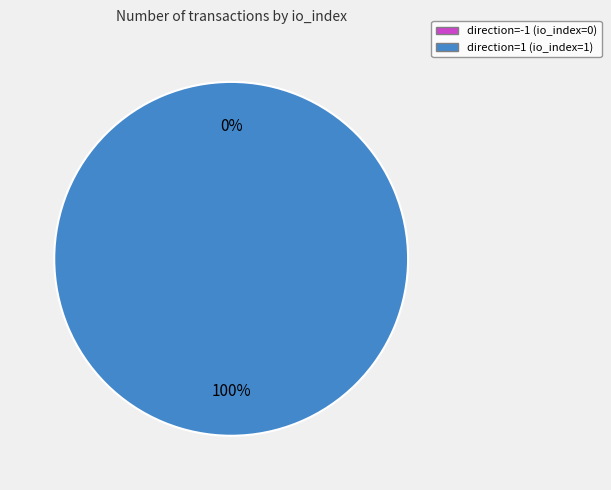

To the nearest percent, what is the combined percentage of direction=-1 (io_index=0) and direction=1 (io_index=1)?

100%